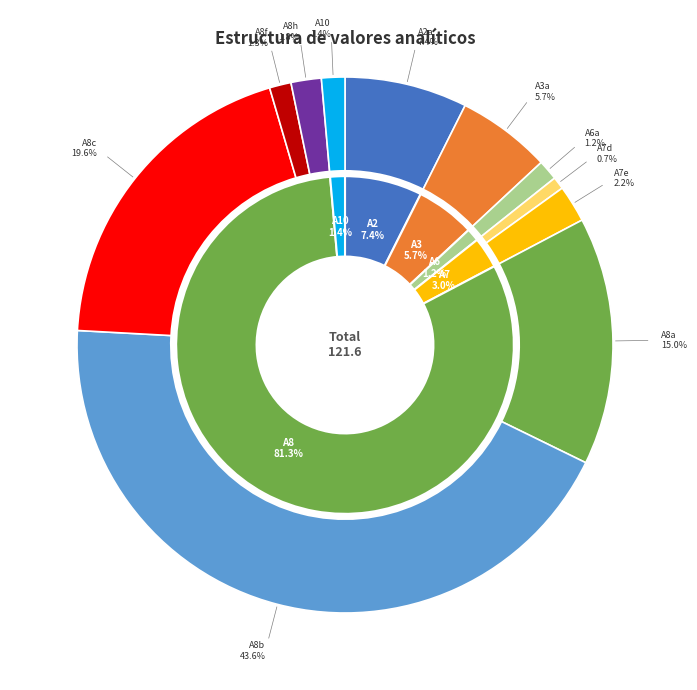

Is the sum of A2a and A3a greater than half?

No